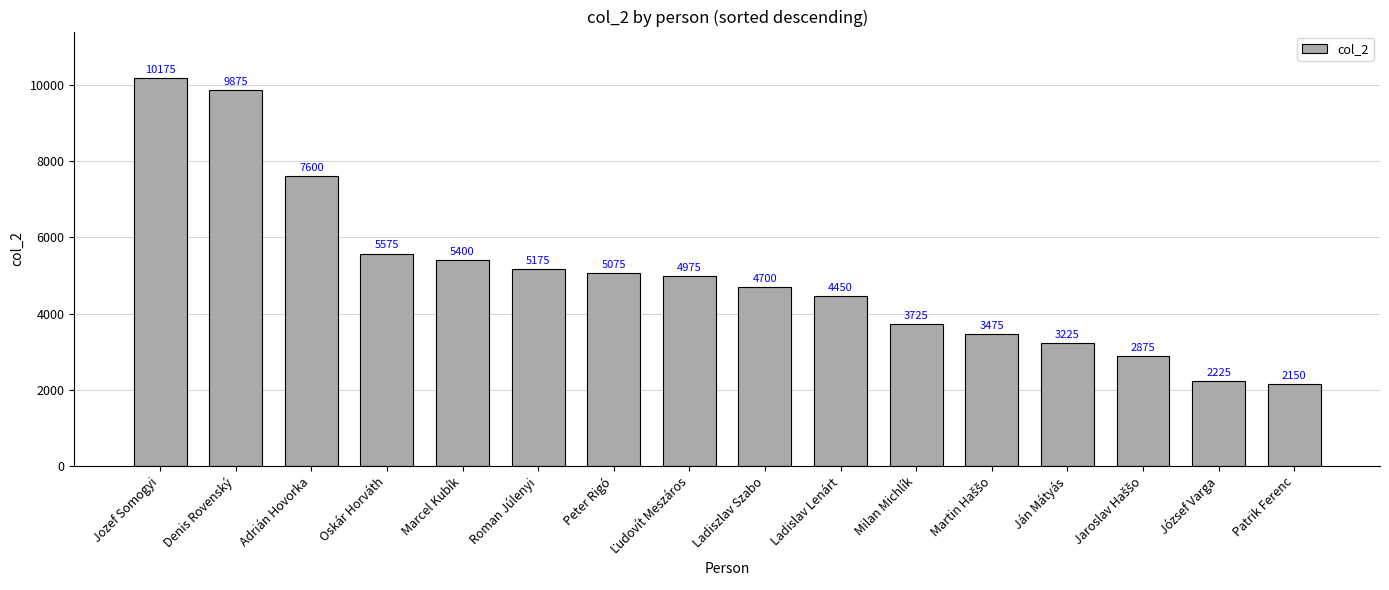

What is the sum of all values?

80675